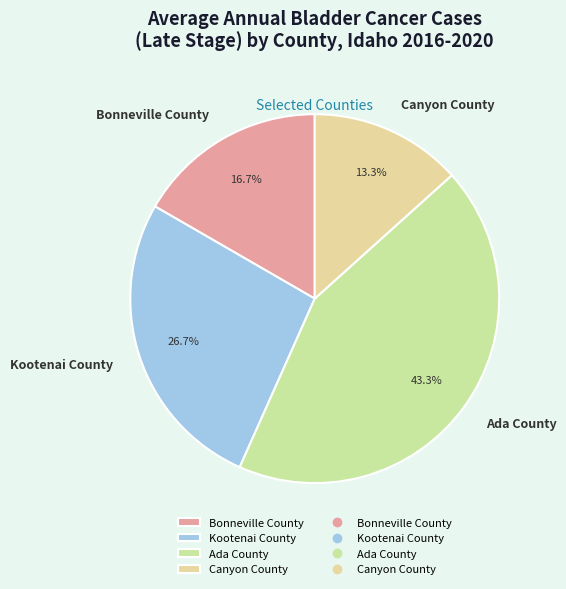

Is Bonneville County the majority of the pie?

No